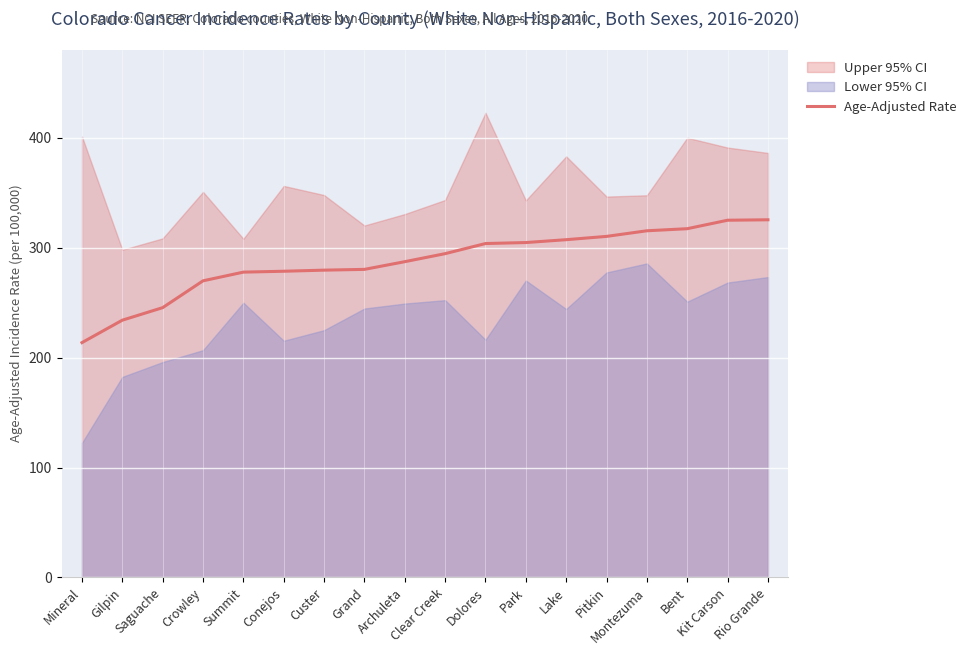

What position from the left is Lake?

13